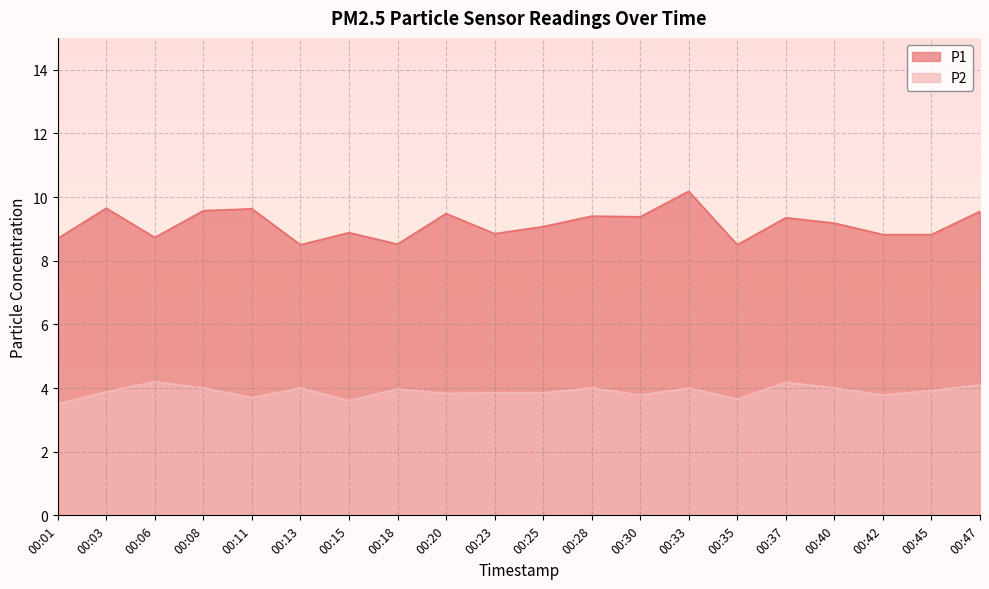

At which label does P1 first exceed 9?

00:03